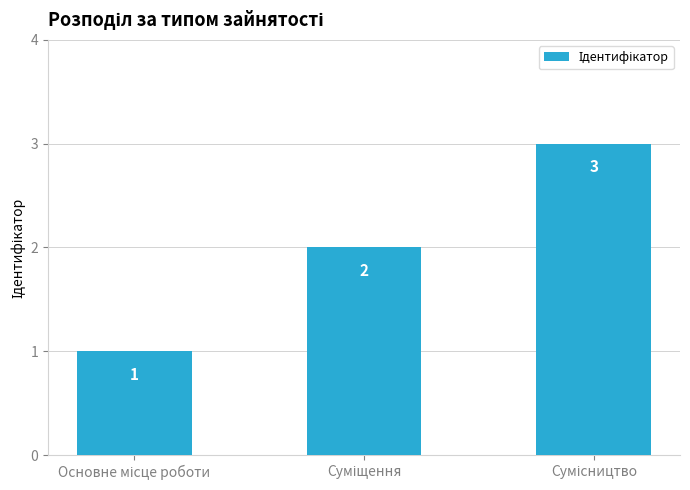

Reading right to left, list all the values displayed in this chart.

3	2	1